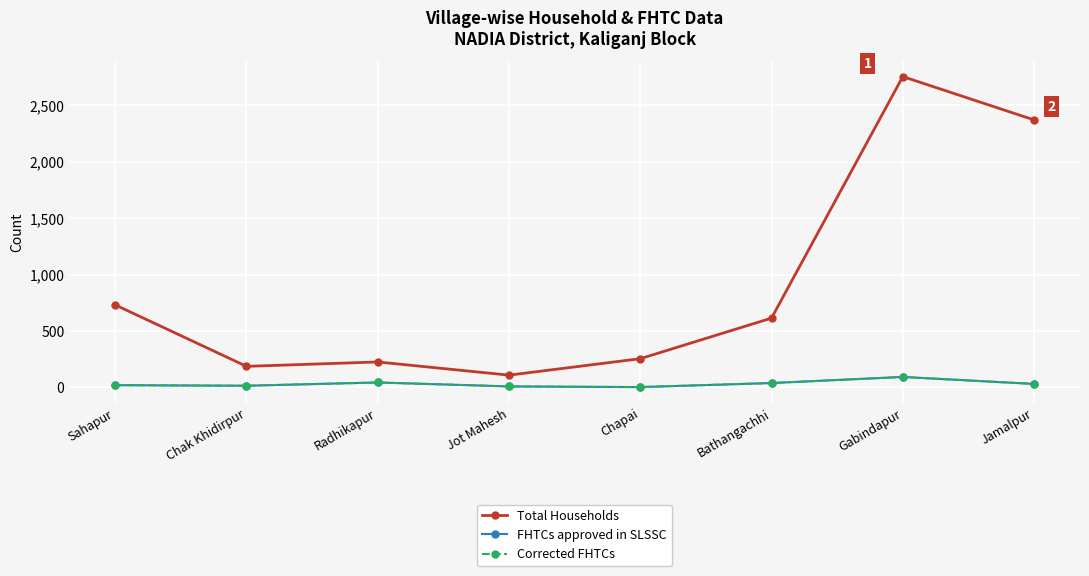

True or false: Corrected FHTCs has more than 1 points higher than both neighbors.

True